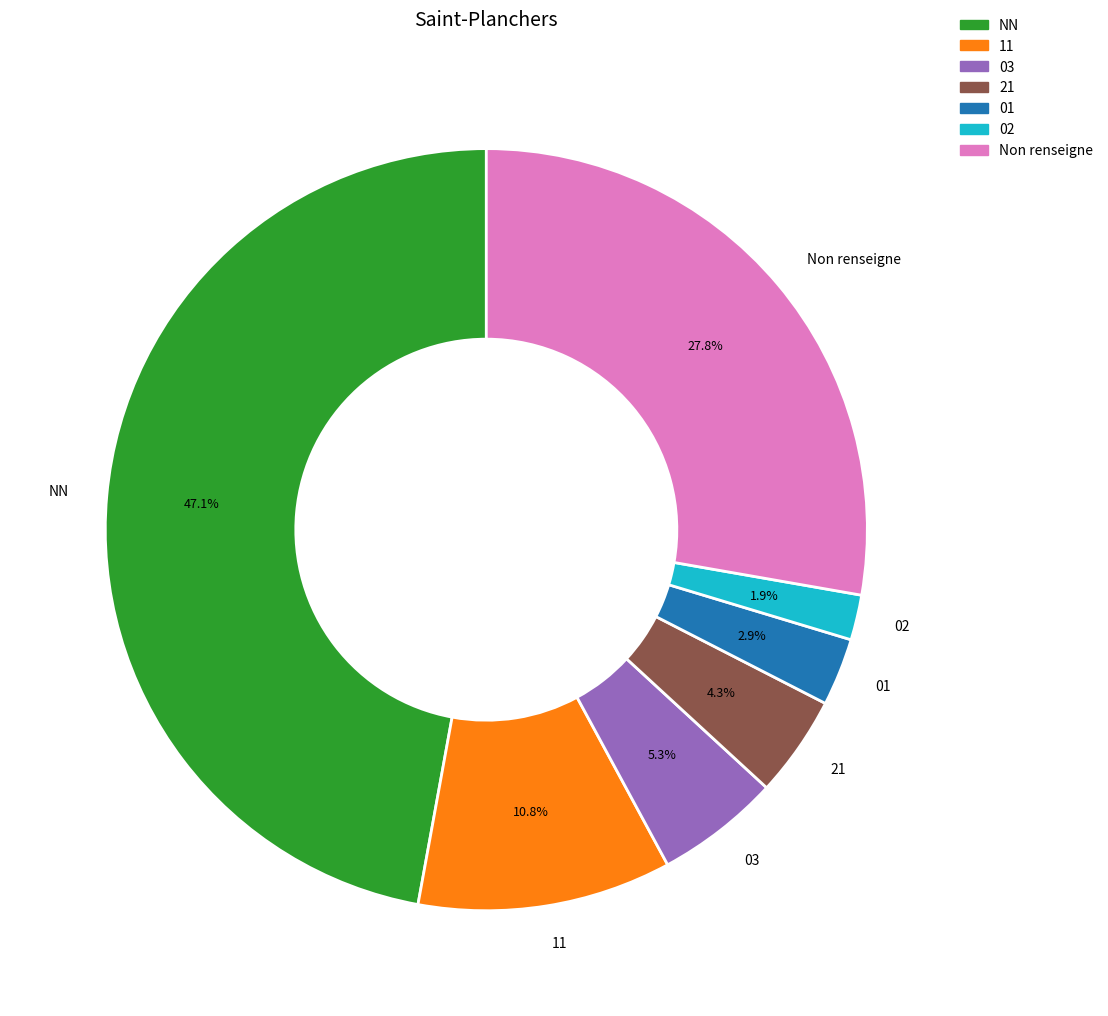

To the nearest percent, what percentage of the pie is 01?

3%